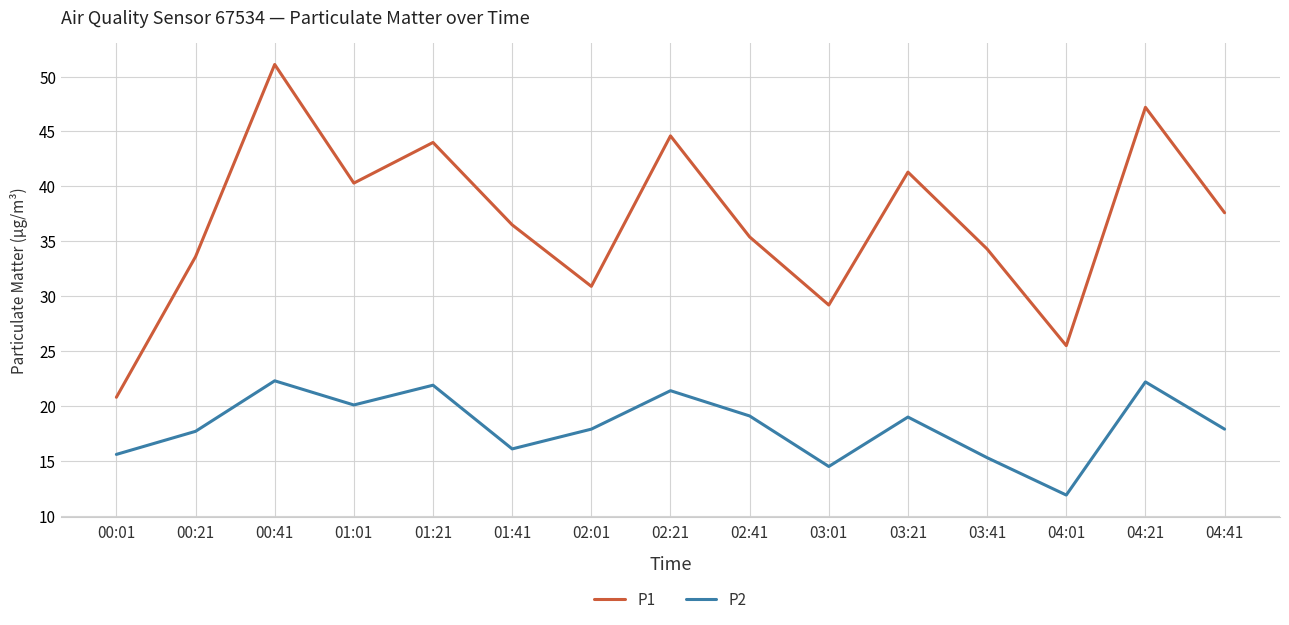

Where does the P2 series first go above 17?

00:21